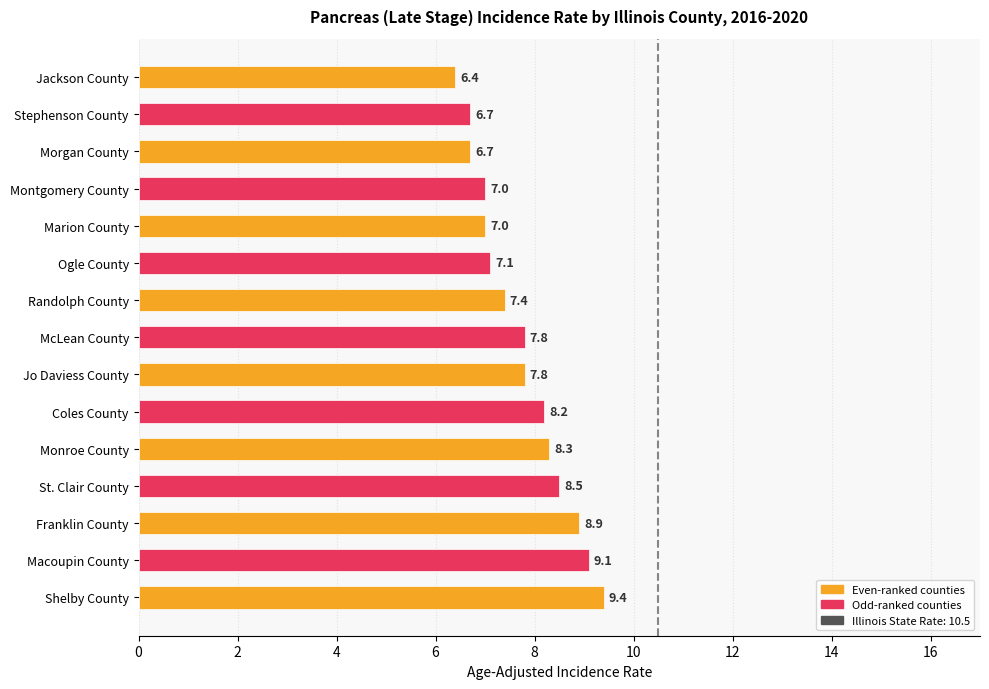

Are the bars horizontal?

Yes